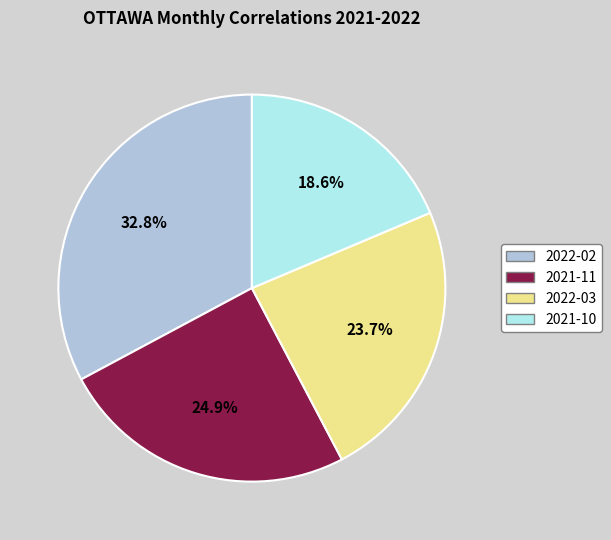

Does any single category account for the majority?

No